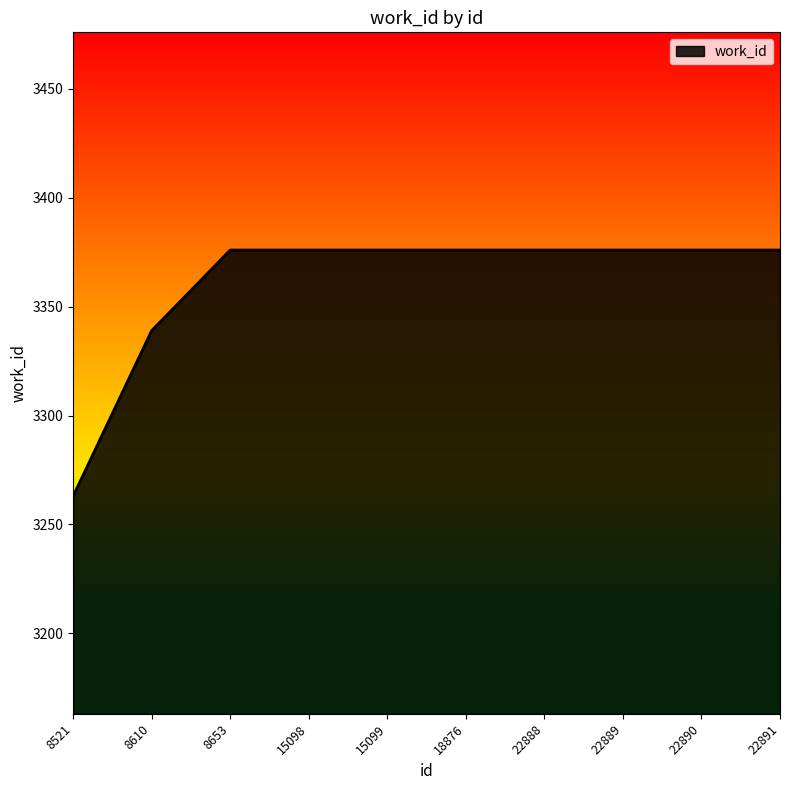

Is it true that the value at 8610 is 4567?

False